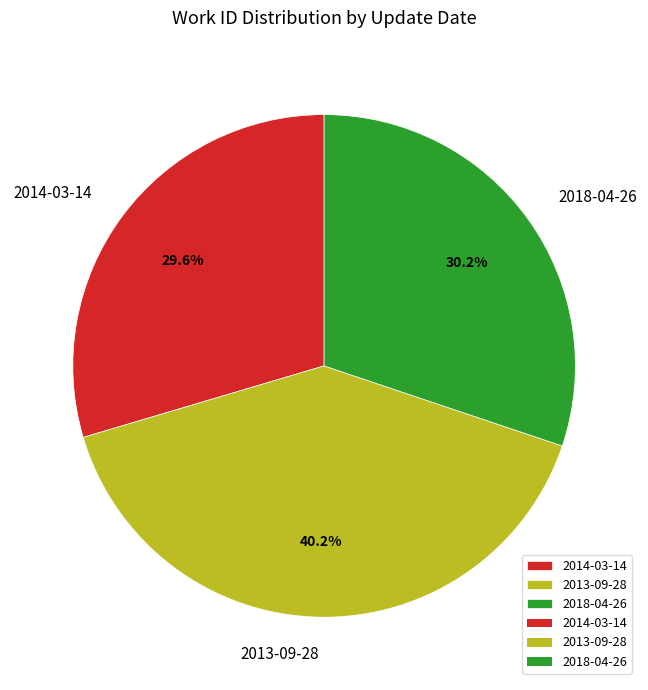

To the nearest percent, what is the difference between the largest and smallest slice percentages?

11%